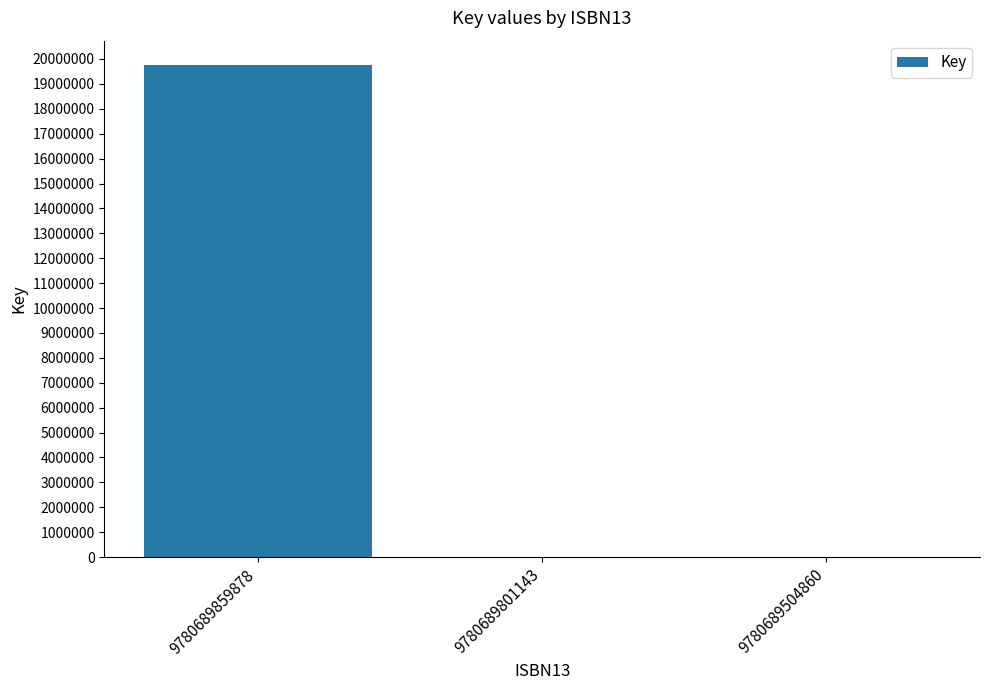

What is the sum of all values?

19759114